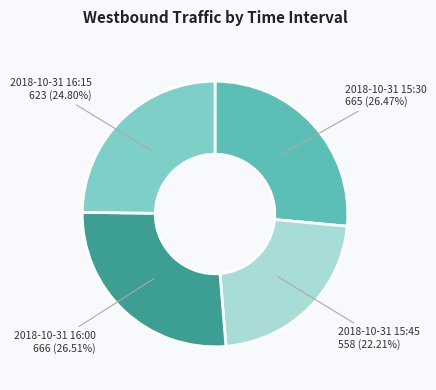

Is there any slice that represents more than half of the pie?

No